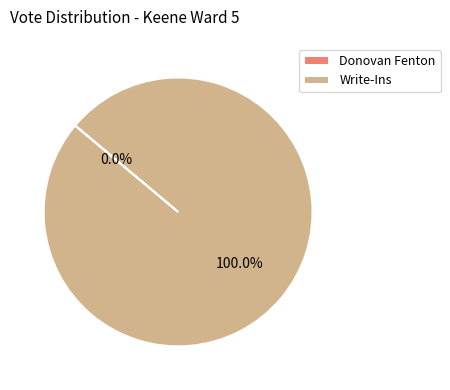

To the nearest percent, what percentage of the pie is Write-Ins?

100%